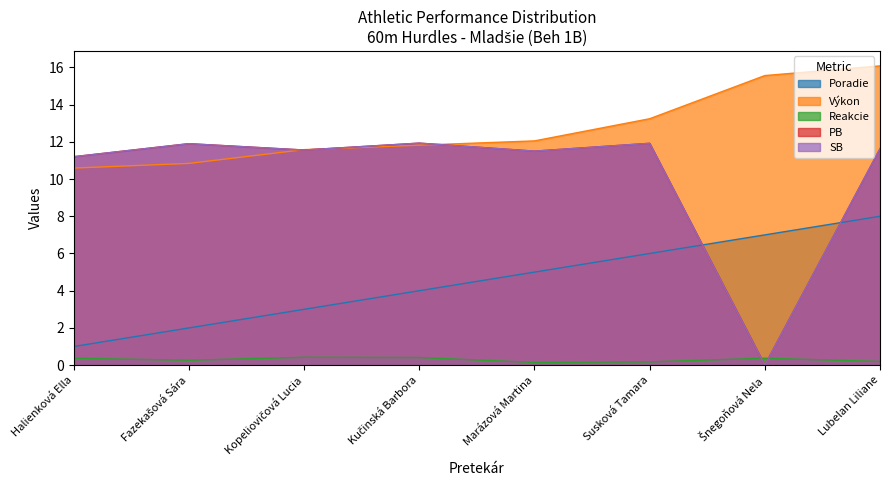

What is the sum of all PB values?

81.6